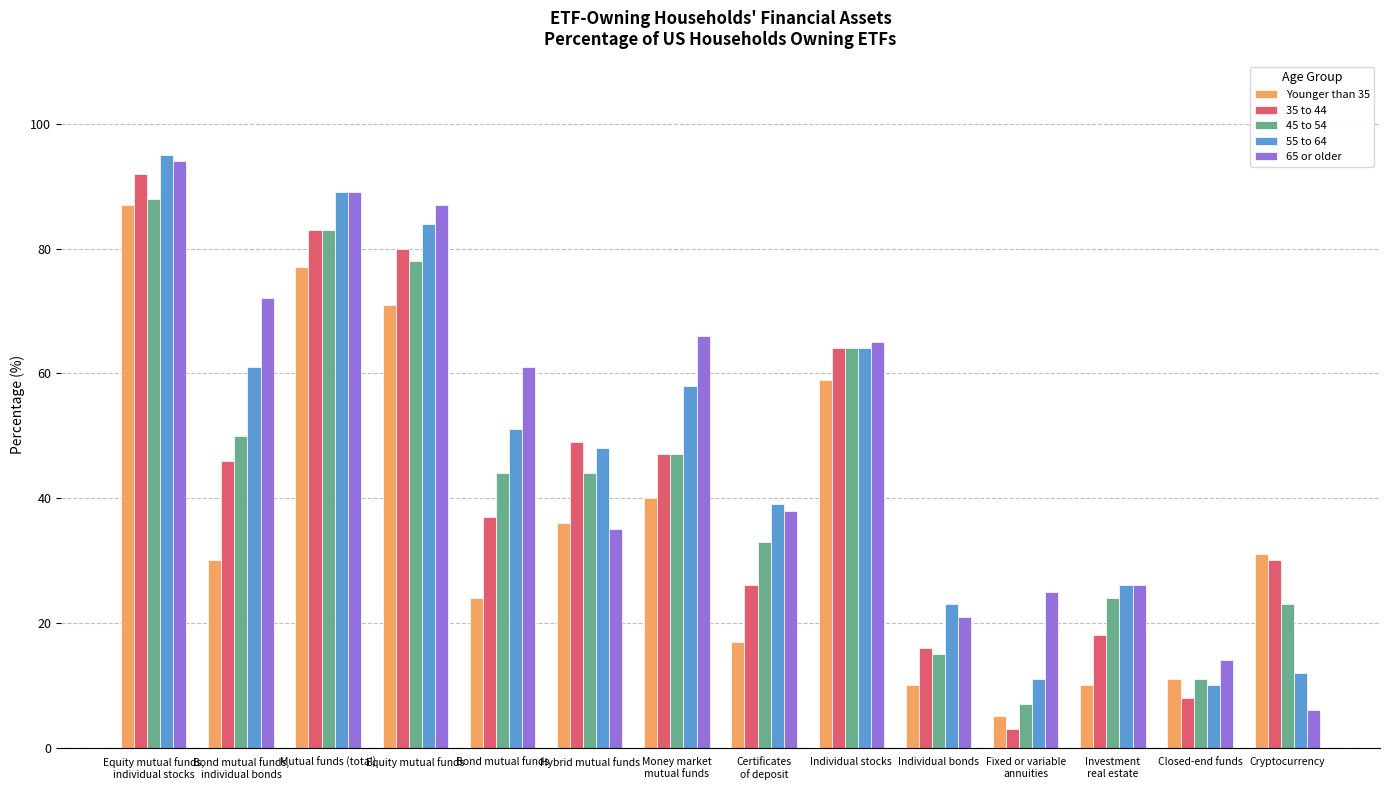

Which label corresponds to the smallest value in the chart?

Fixed or variable
annuities